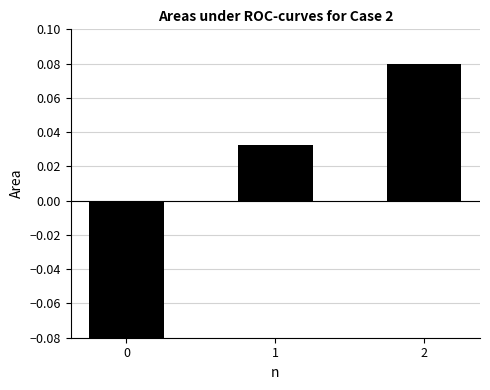

What is the value of the 3rd bar from the left?

0.1